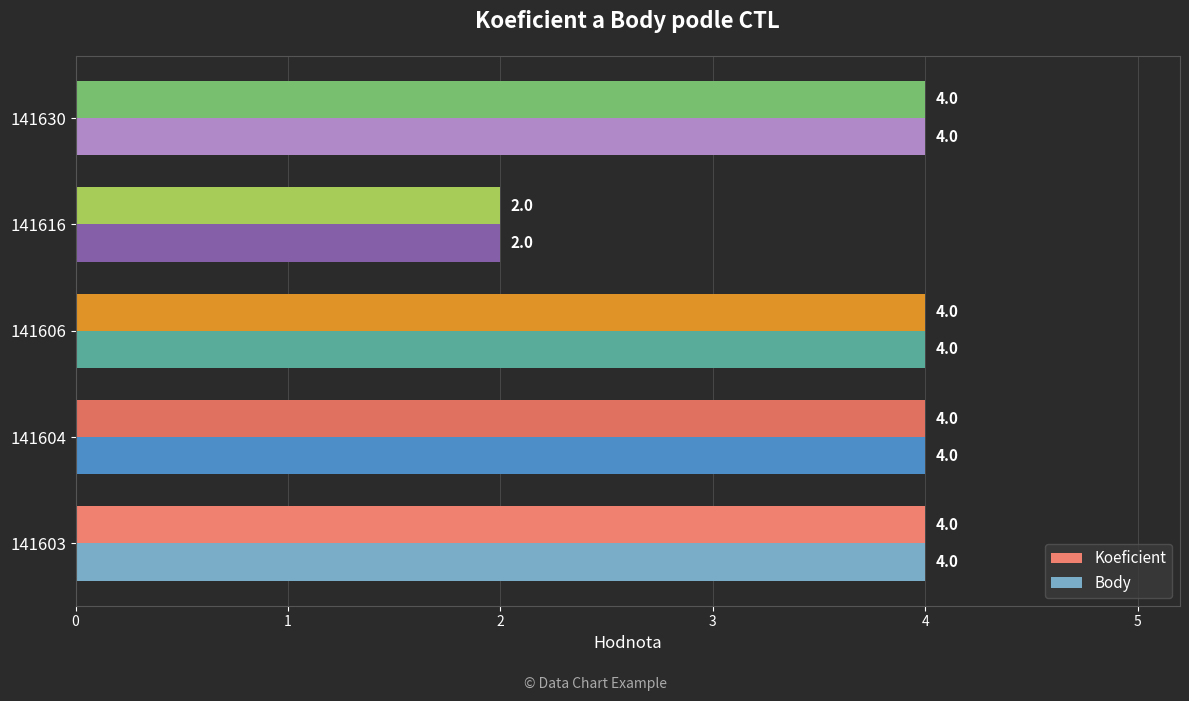

The value of Koeficient at 141603 is 1. True or false?

False